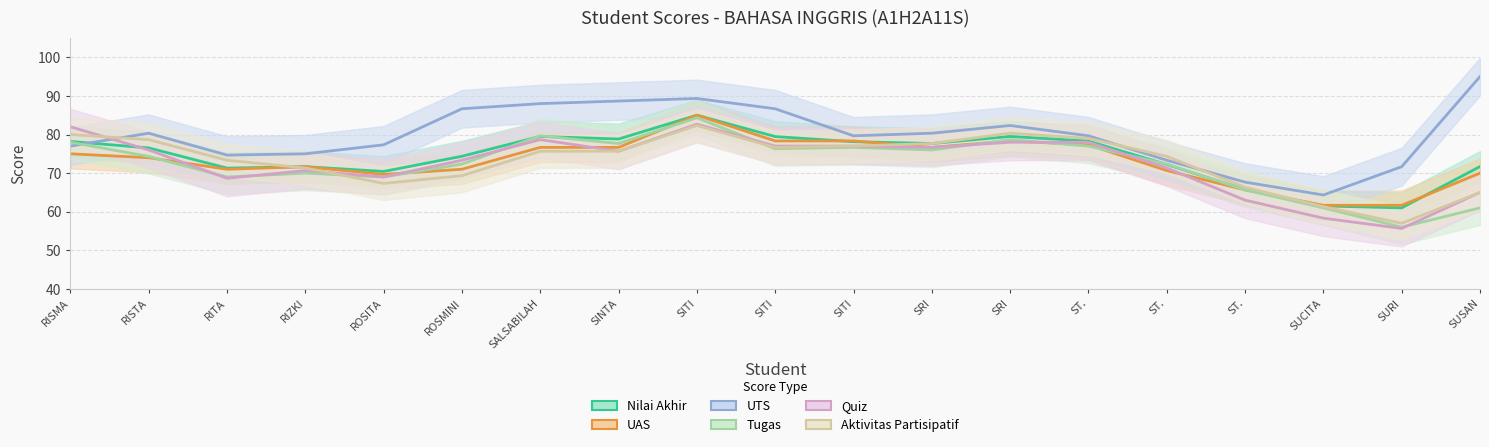

How many values in the Quiz series are below 72?

9